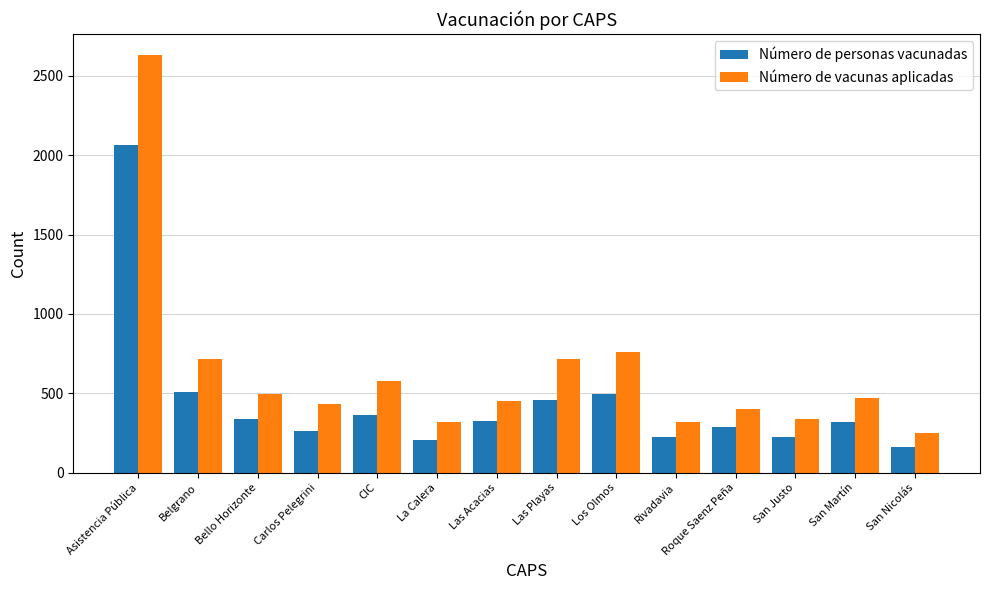

Is the value of Número de vacunas aplicadas at Las Playas greater than the value of Número de personas vacunadas at San Martín?

Yes